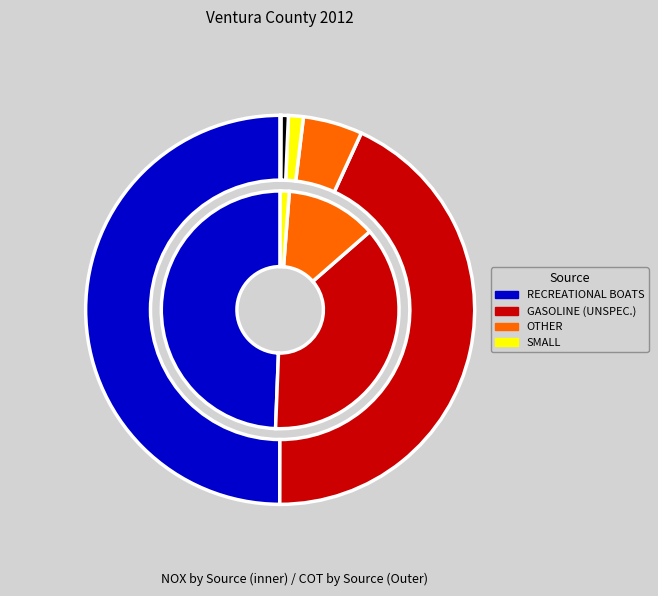

Combined, do 6290 and 6162 account for over 50%?

No